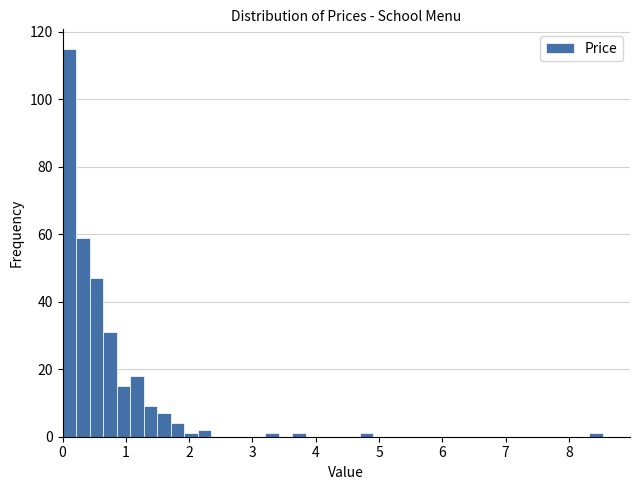

Around what value on the x-axis is the tallest bar? Give the approximate position of its centre, as read against the axis.

0.1